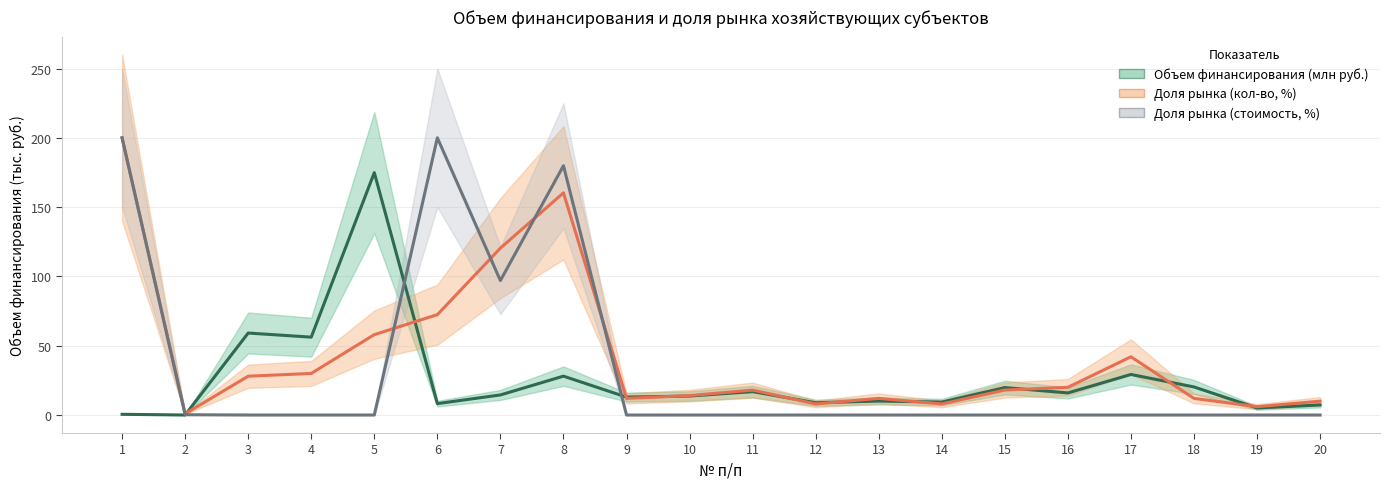

Rank the series at 7 from highest to lowest value.

Доля рынка (кол-во, %), Доля рынка (стоимость, %), Объем финансирования